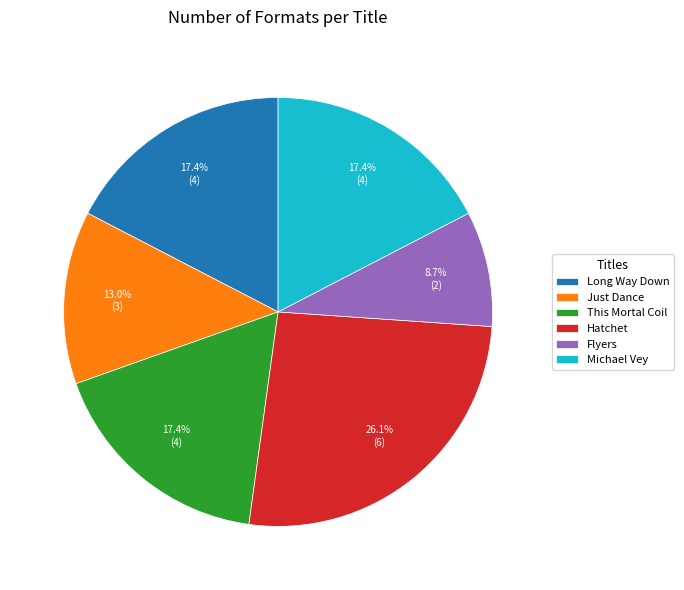

Which category has the smallest portion of the pie?

Flyers